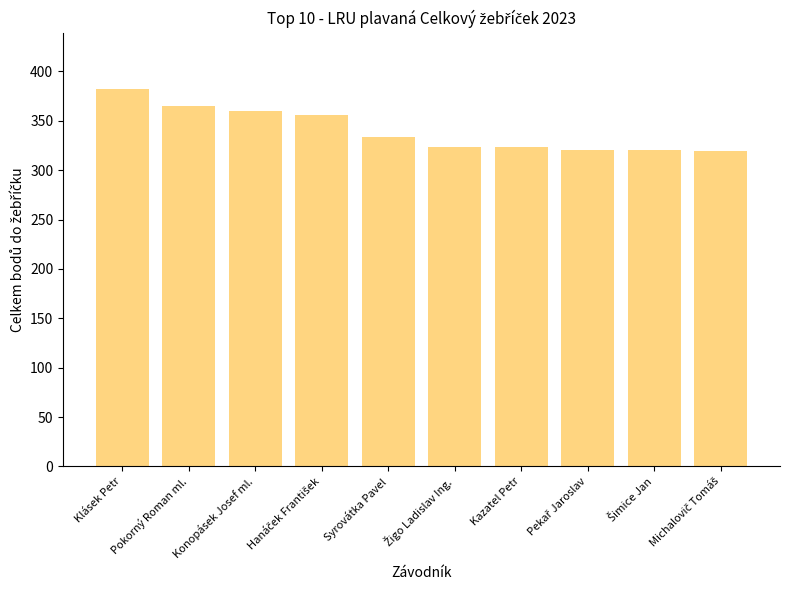

What is the average value?

340